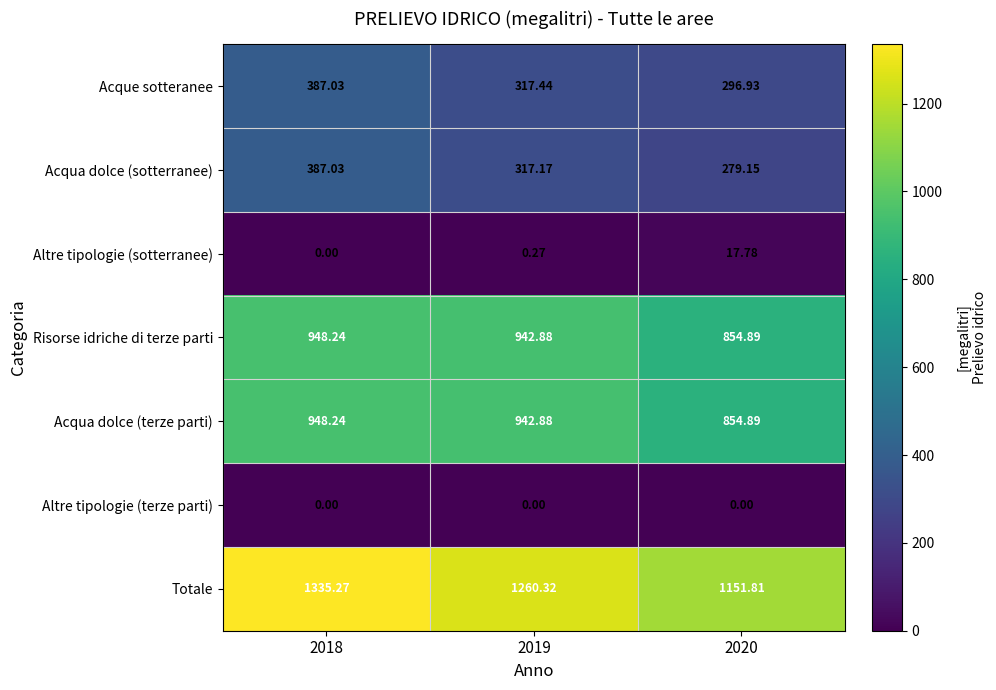

Is the value of Risorse idriche di terze parti at 2020 greater than the value of Altre tipologie (sotterranee) at 2019?

Yes